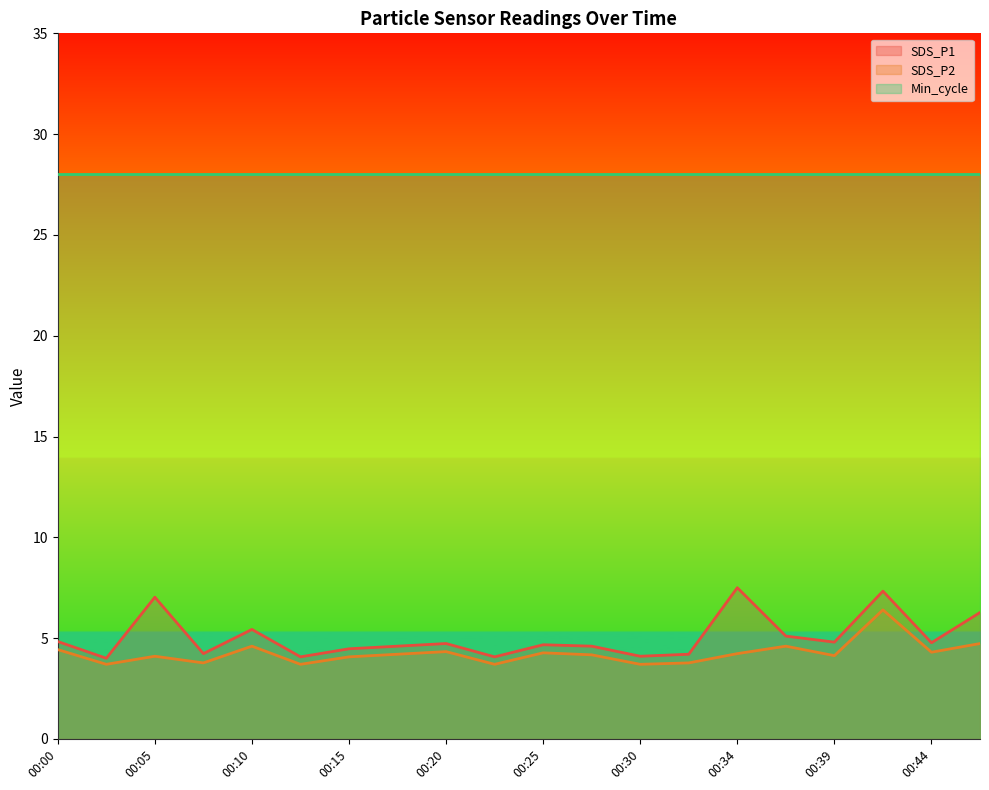

True or false: SDS_P2 and SDS_P1 cross at least once.

False